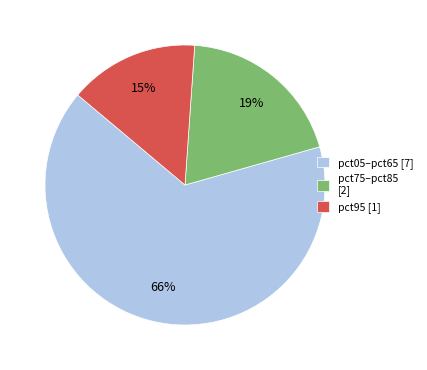

Is the sum of pct75–pct85 [2] and pct95 [1] greater than half?

No